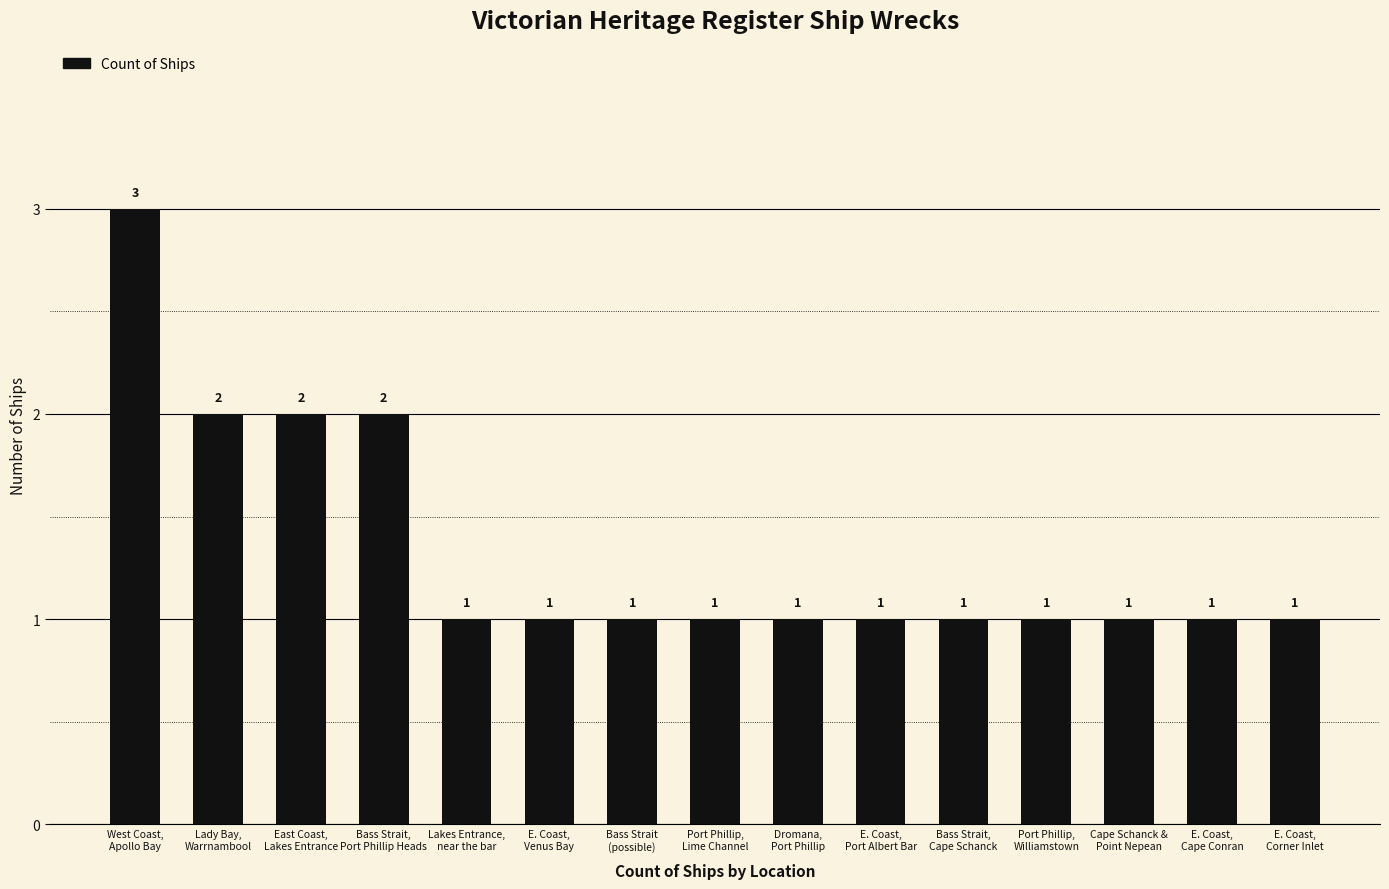

The chart shows a value of 2 at Port Phillip,
Lime Channel. True or false?

False